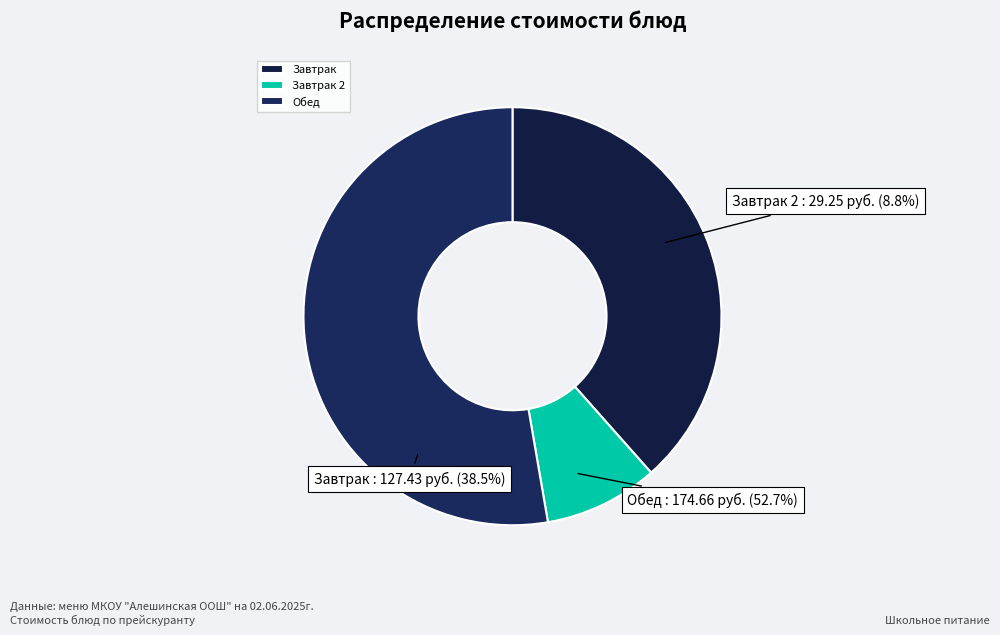

Is Кондитерские изделия the majority of the pie?

No